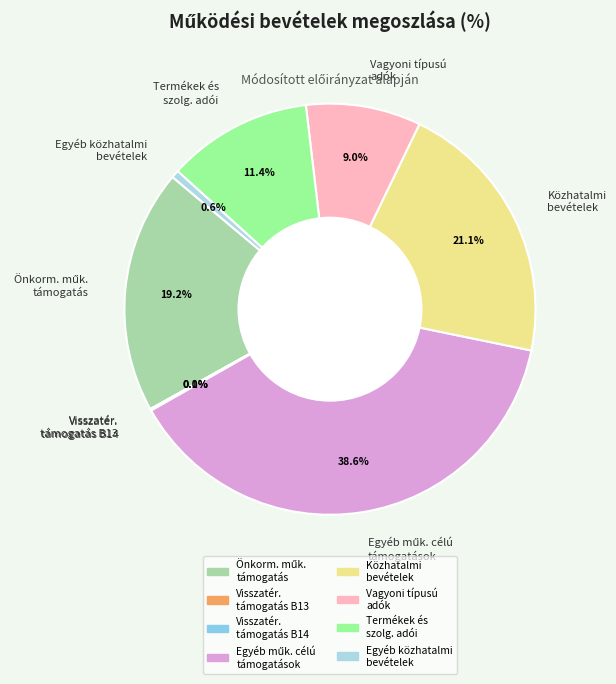

Is there a majority slice in this chart?

No